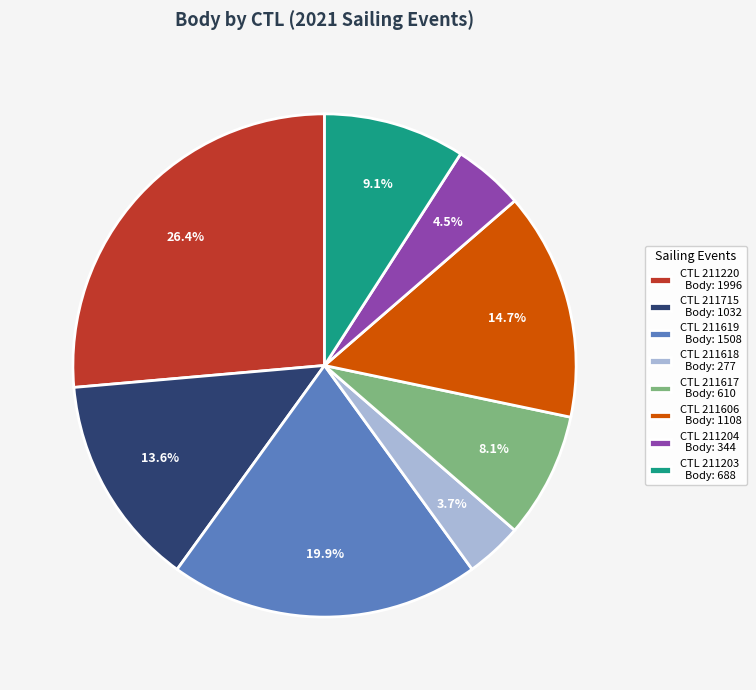

Rank the categories by value from highest to lowest.

CTL 211220 Body: 1996, CTL 211619 Body: 1508, CTL 211606 Body: 1108, CTL 211715 Body: 1032, CTL 211203 Body: 688, CTL 211617 Body: 610, CTL 211204 Body: 344, CTL 211618 Body: 277